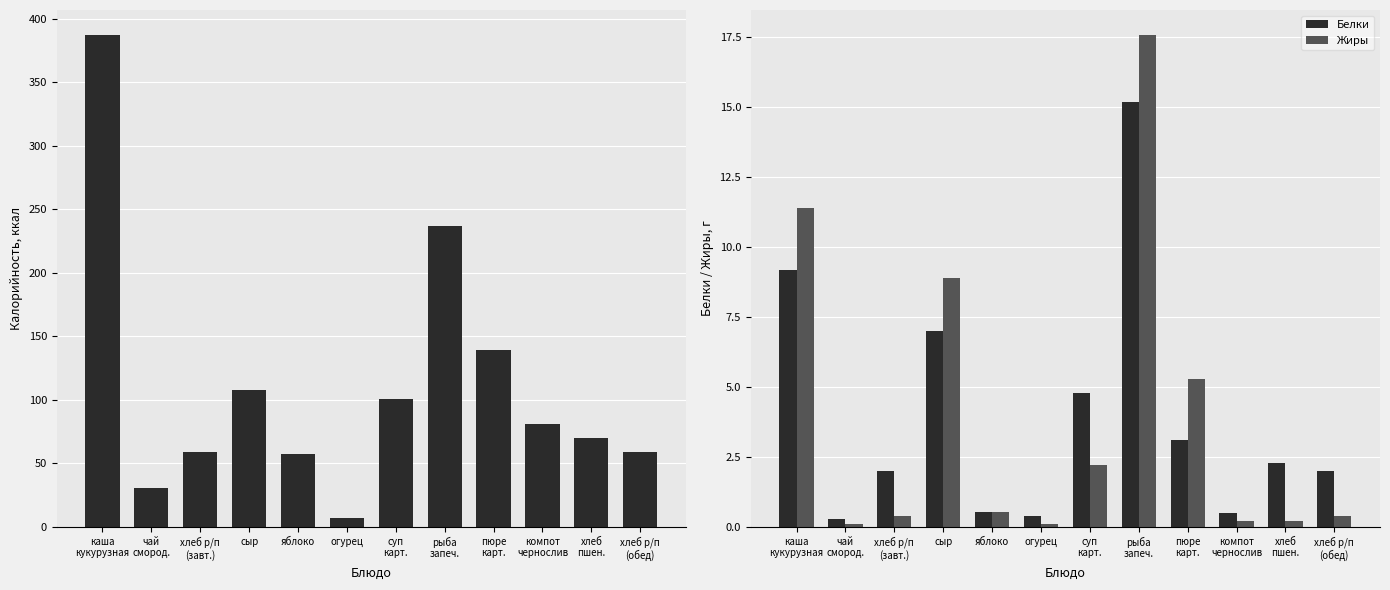

What is the difference between the second highest and minimum values in the Калорийность series?

229.4